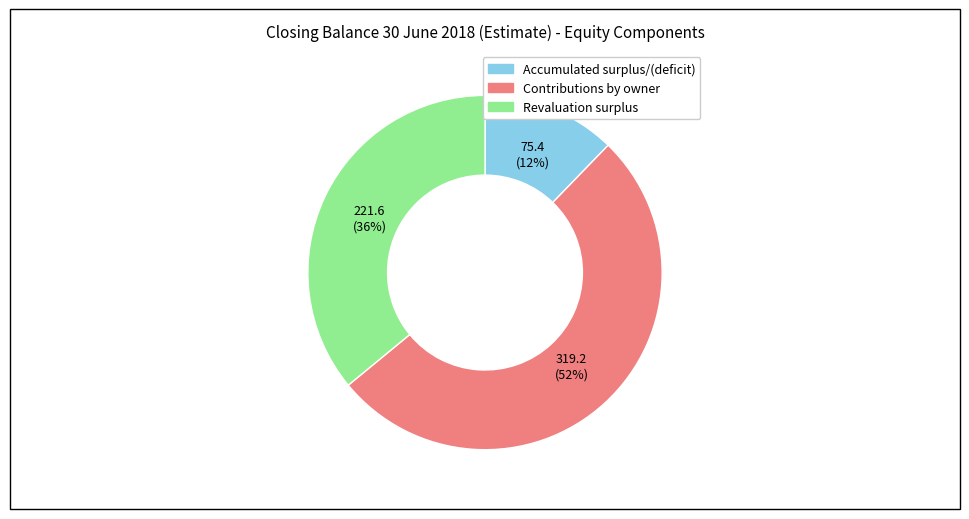

To the nearest percent, what is the average slice percentage?

33%